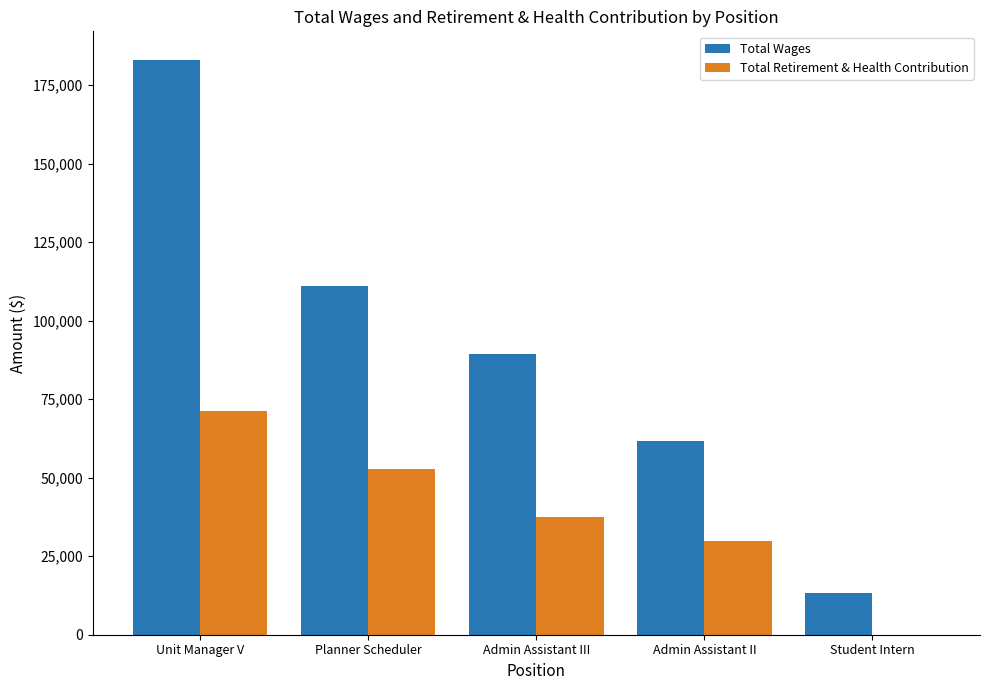

How many series are shown in this chart?

2